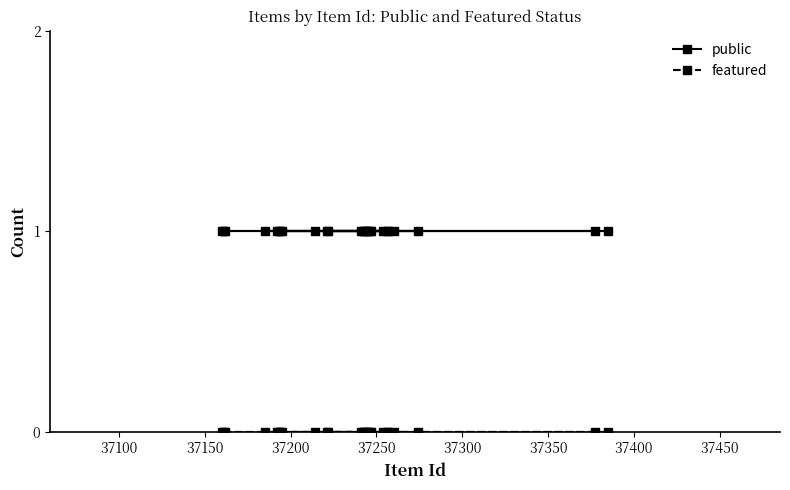

Which series has the largest total across all categories?

public